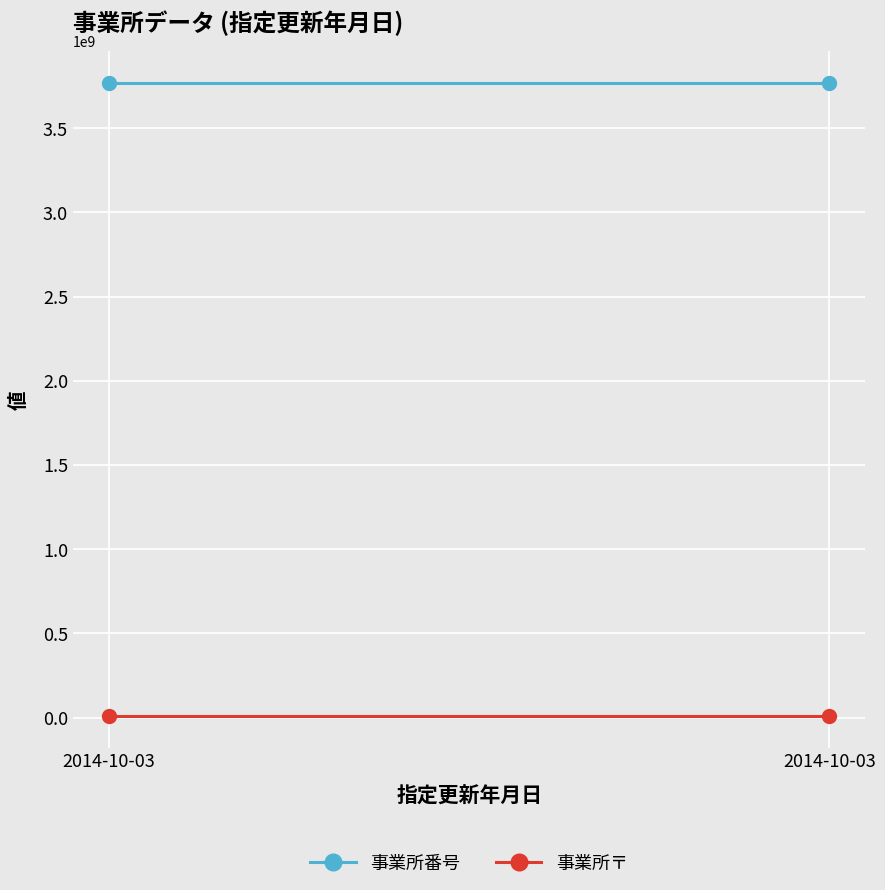

True or false: 事業所番号 has a value of 3770201048 at 2014-10-03.

True